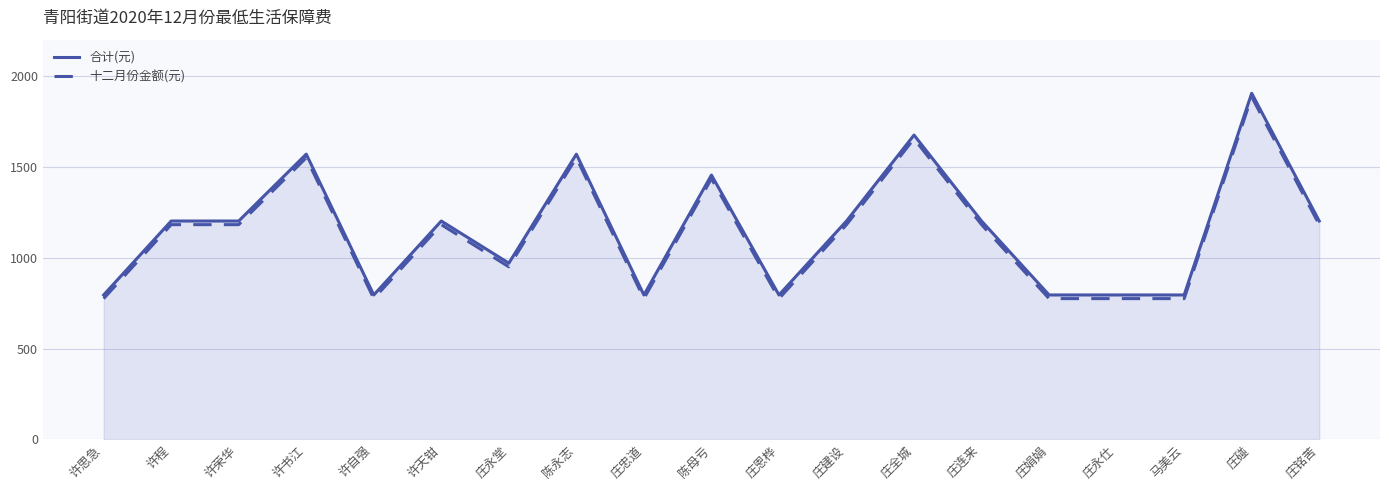

Is it true that 十二月份金额(元) equals 775 at 庄永仕?

True